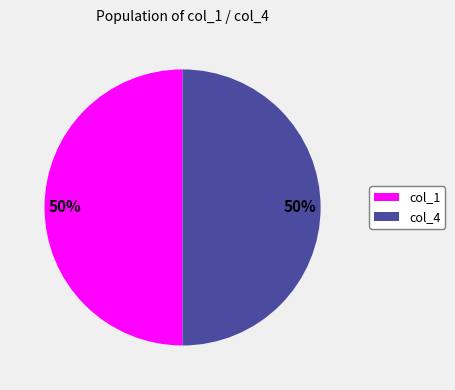

The col_4 slice represents 60% of the pie. True or false?

False